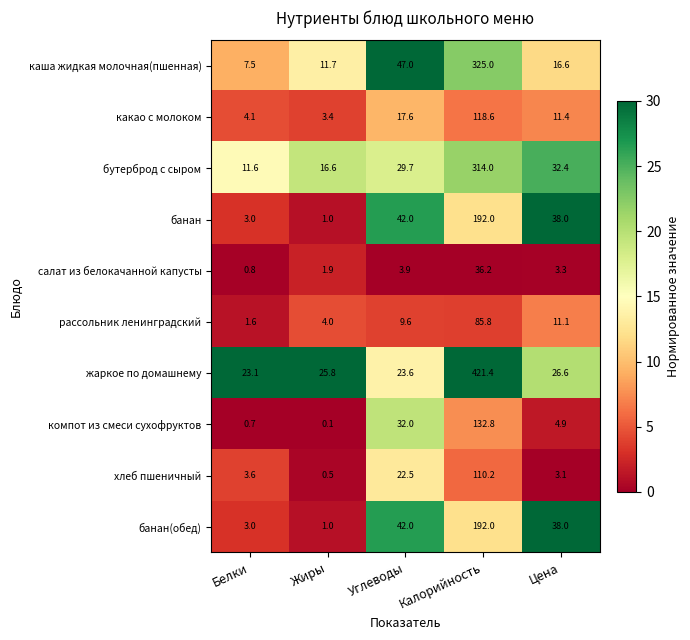

List the labels in order of салат из белокачанной капусты value, smallest first.

Белки, Жиры, Цена, Углеводы, Калорийность